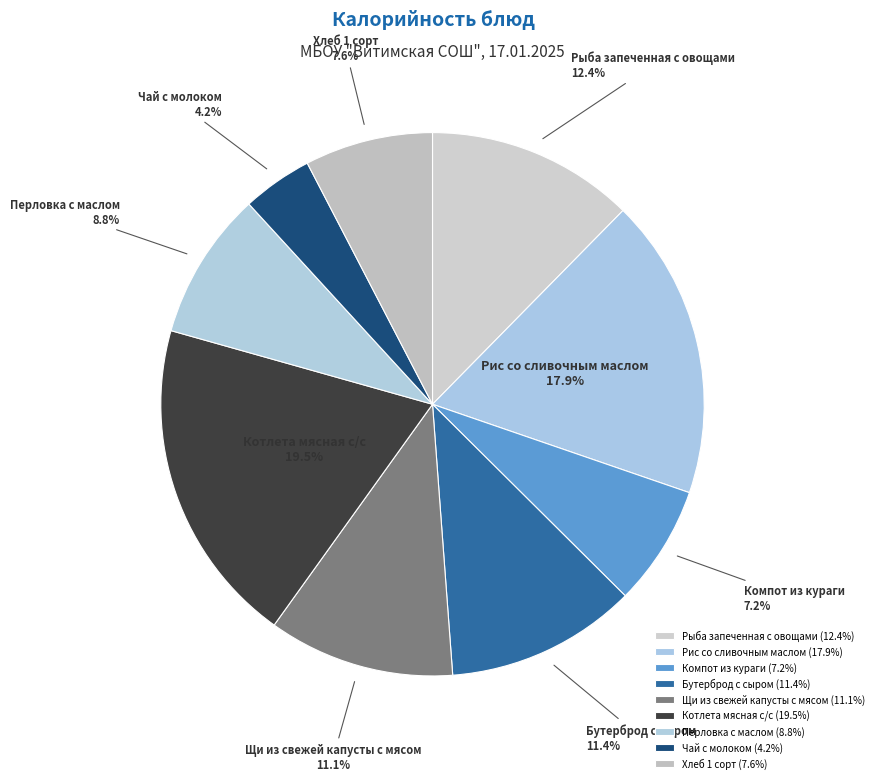

How much of the chart is everything except Щи из свежей капусты с мясом?

88.9%